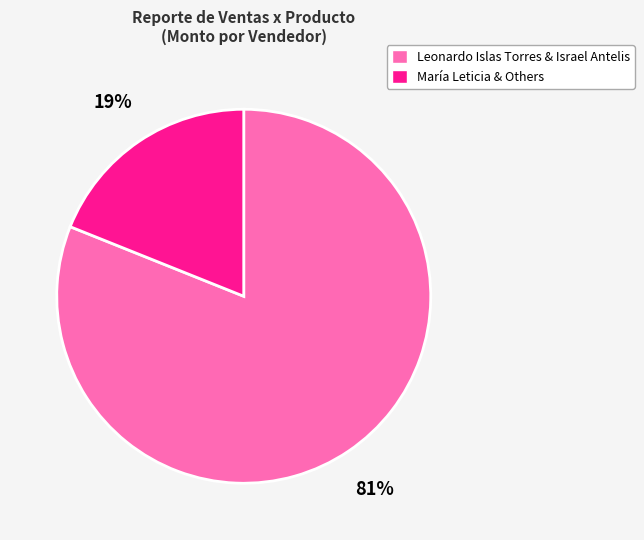

To the nearest percent, what is the difference between the largest and smallest slice percentages?

62%